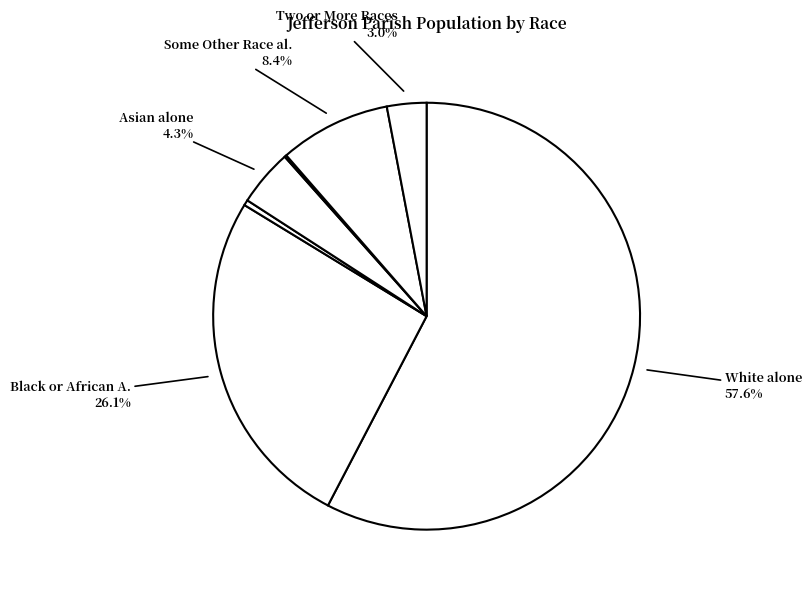

Rank the categories by value from highest to lowest.

White alone, Black or African American alone, Some Other Race alone, Asian alone, Two or More Races, American Indian and Alaska Native, Native Hawaiian and Other Pacific